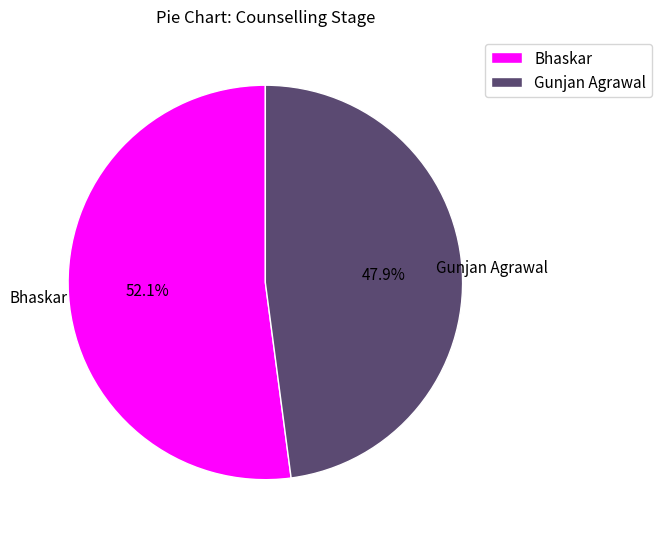

Which slice is the smallest?

Gunjan Agrawal